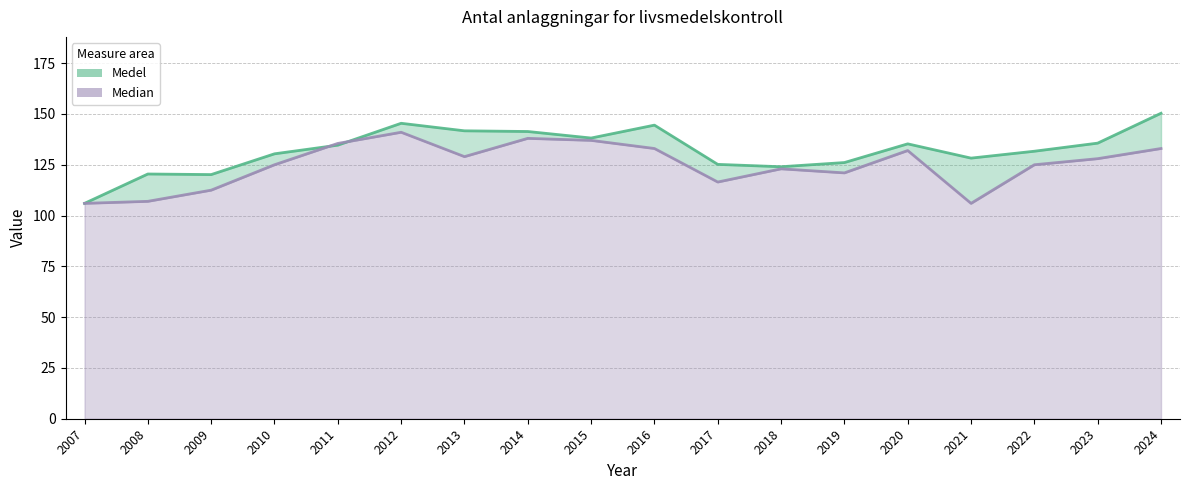

Between 2019 and 2022, which series saw the biggest shift?

Medel